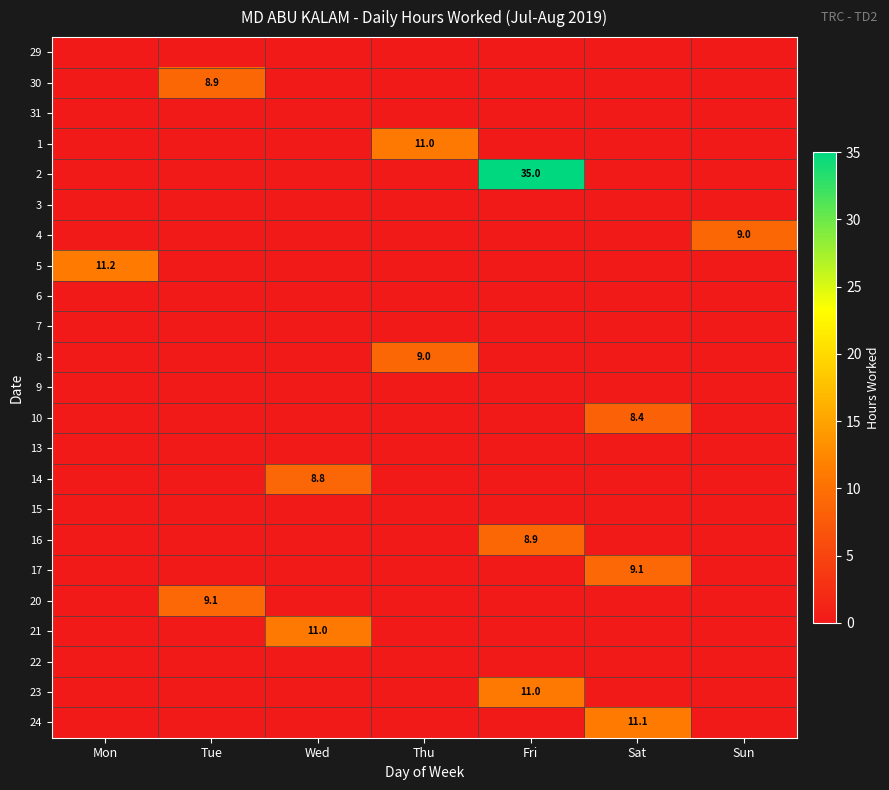

True or false: 20 has a value of 9.1 at Tue.

True